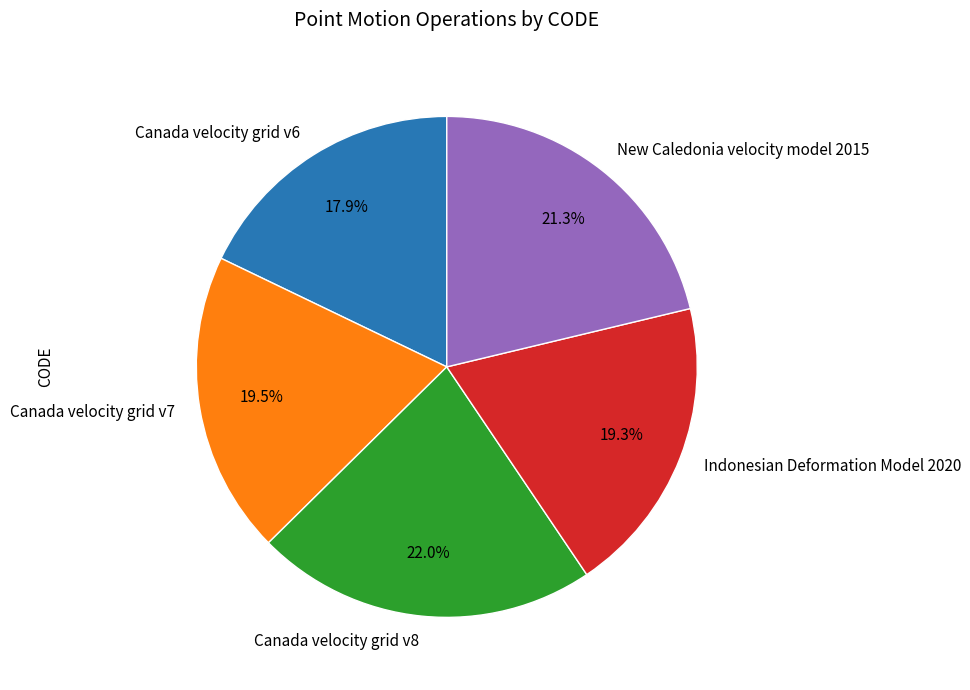

What is the ratio of the value at New Caledonia velocity model 2015 to the value at Canada velocity grid v8?

1.0